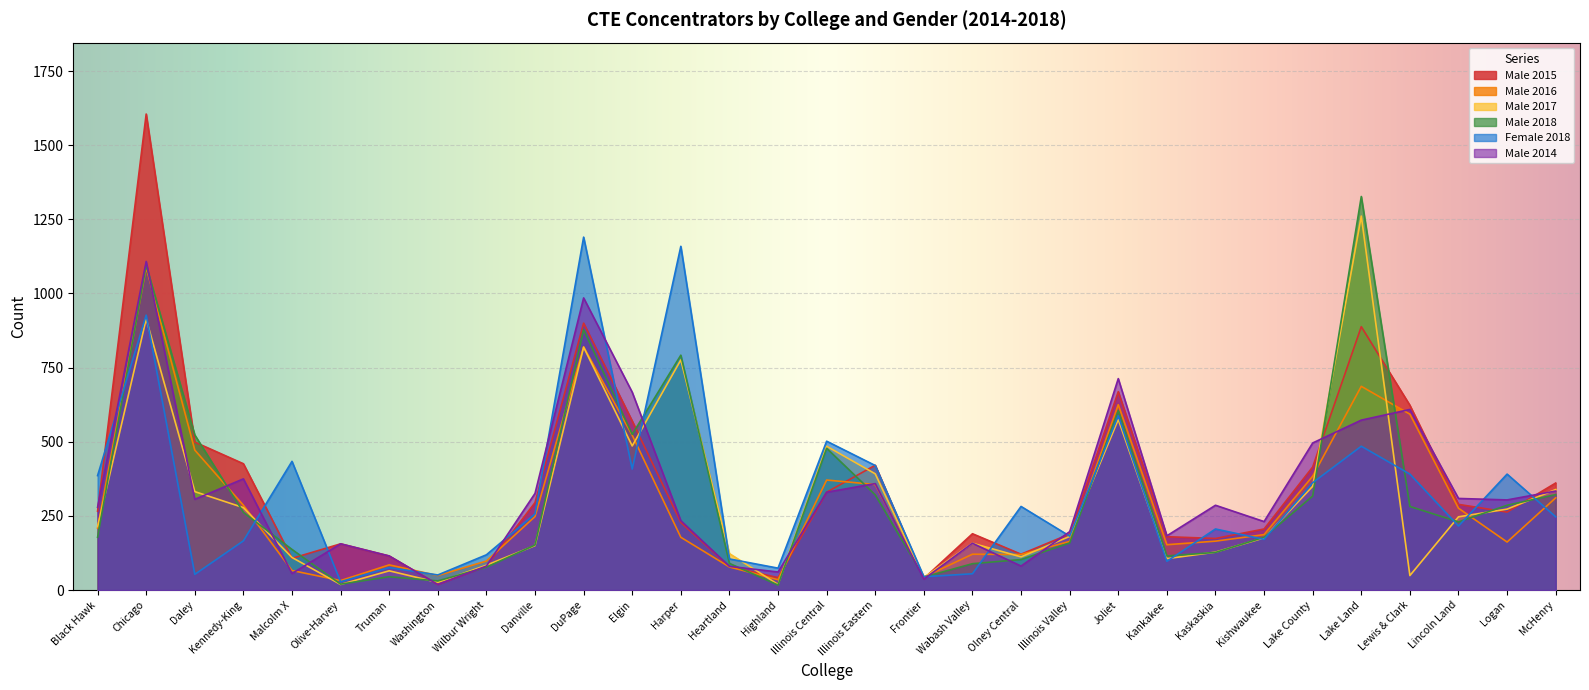

How many interior local valleys does the Female 2018 series have?

10